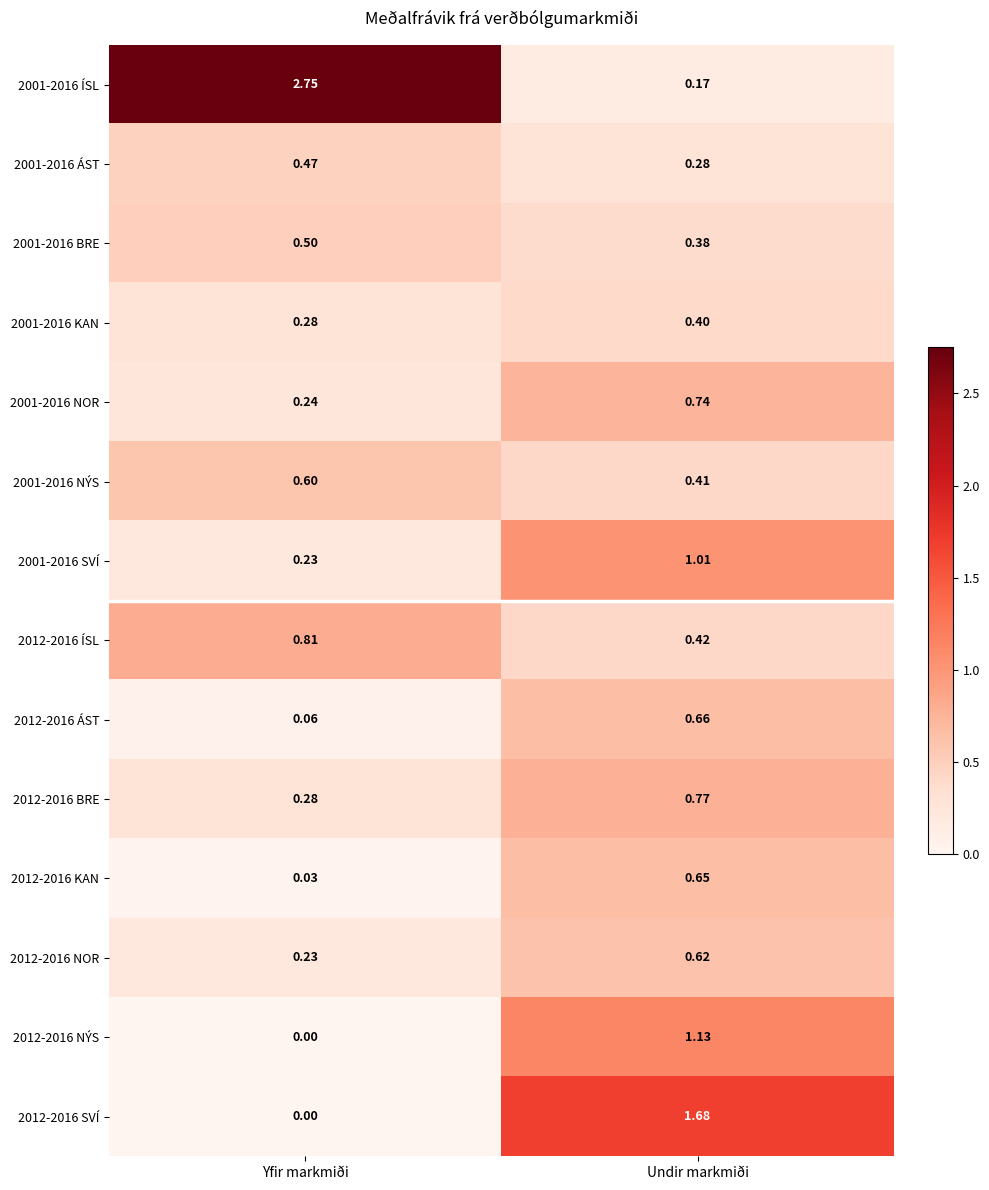

At which label is 2001-2016 NOR closest to 0?

Yfir markmiði